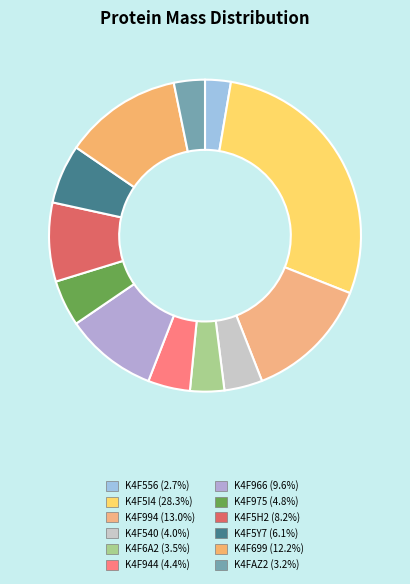

True or false: K4F6A2 accounts for 4% of the total.

True